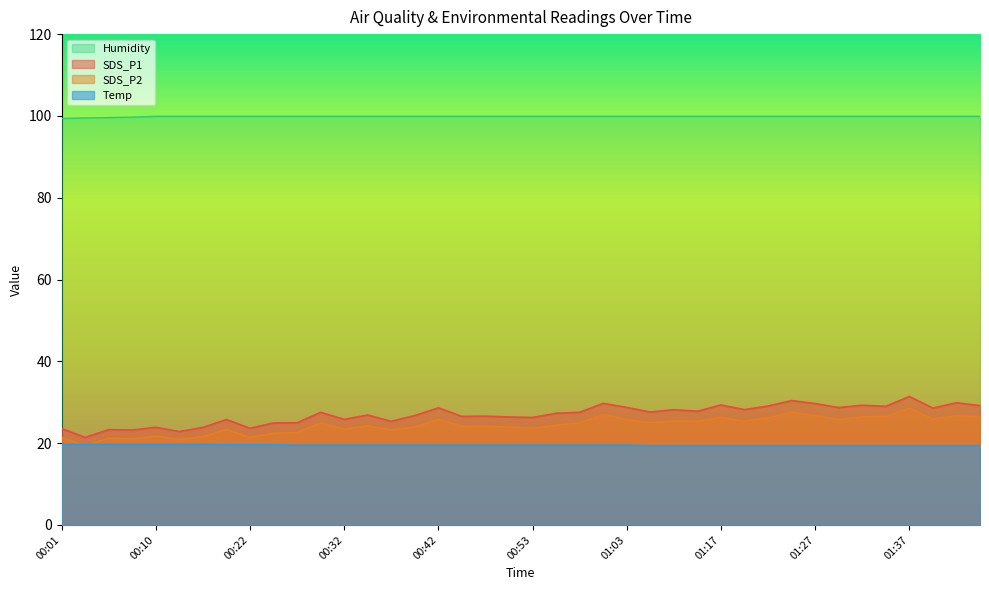

Reading right to left, what are all the values shown in this chart?

SDS_P1: 29.2	29.9	28.6	31.4	29.0	29.3	28.7	29.7	30.4	29.1	28.2	29.3	27.8	28.2	27.6	28.7	29.7	27.5	27.3	26.3	26.4	26.6	26.5	28.6	26.7	25.3	26.9	25.8	27.5	25.0	24.9	23.6	25.8	23.8	22.8	23.9	23.2	23.3	21.4	23.6
SDS_P2: 26.5	26.7	25.9	28.5	26.5	26.4	25.8	26.7	27.5	26.2	25.4	26.3	25.3	25.4	25.0	25.7	27.0	24.9	24.4	23.6	23.9	24.1	24.1	25.8	23.9	23.2	24.2	23.4	25.0	22.6	22.4	21.4	23.4	21.6	20.9	21.7	21.1	21.2	19.4	21.4
Temp: 19.4	19.4	19.4	19.4	19.4	19.4	19.4	19.4	19.4	19.4	19.4	19.4	19.4	19.4	19.4	19.5	19.5	19.5	19.5	19.5	19.5	19.5	19.5	19.5	19.5	19.5	19.5	19.5	19.5	19.5	19.6	19.6	19.6	19.7	19.7	19.7	19.7	19.7	19.7	19.7
Humidity: 99.9	99.9	99.9	99.9	99.9	99.9	99.9	99.9	99.9	99.9	99.9	99.9	99.9	99.9	99.9	99.9	99.9	99.9	99.9	99.9	99.9	99.9	99.9	99.9	99.9	99.9	99.9	99.9	99.9	99.9	99.9	99.9	99.9	99.9	99.9	99.9	99.7	99.6	99.5	99.4